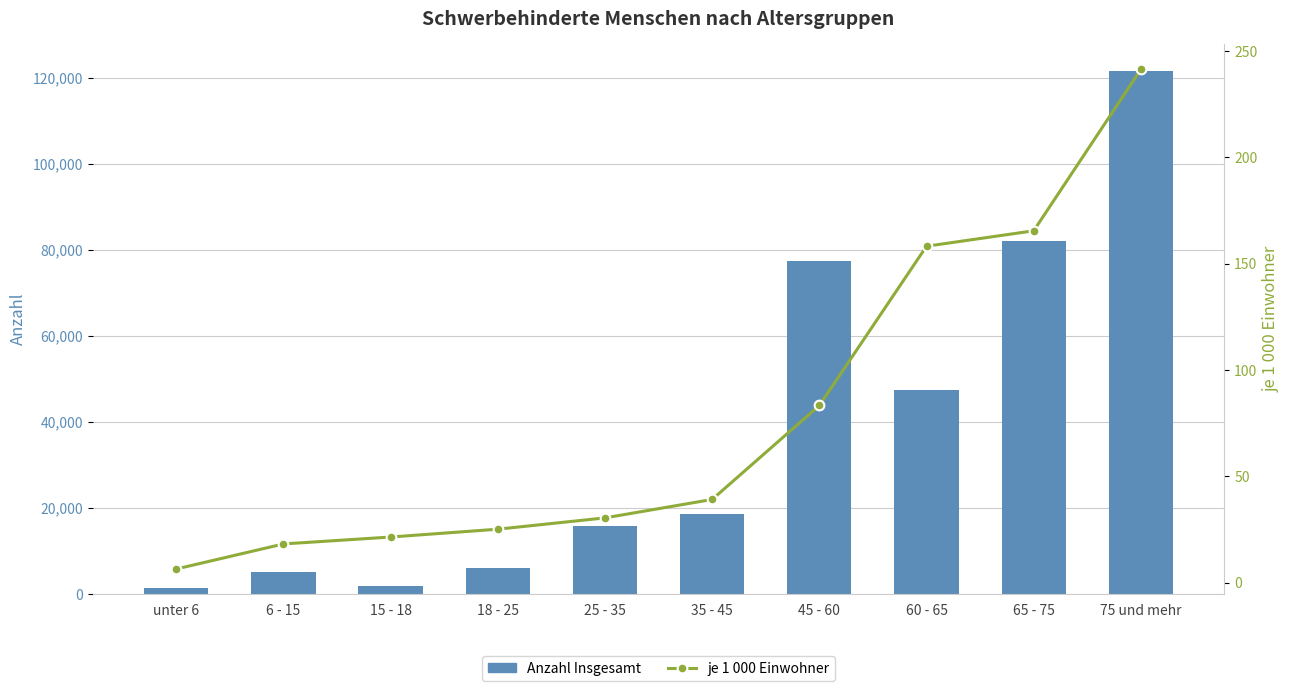

What are all the series names shown in the legend?

Anzahl Insgesamt, je 1 000 Einwohner